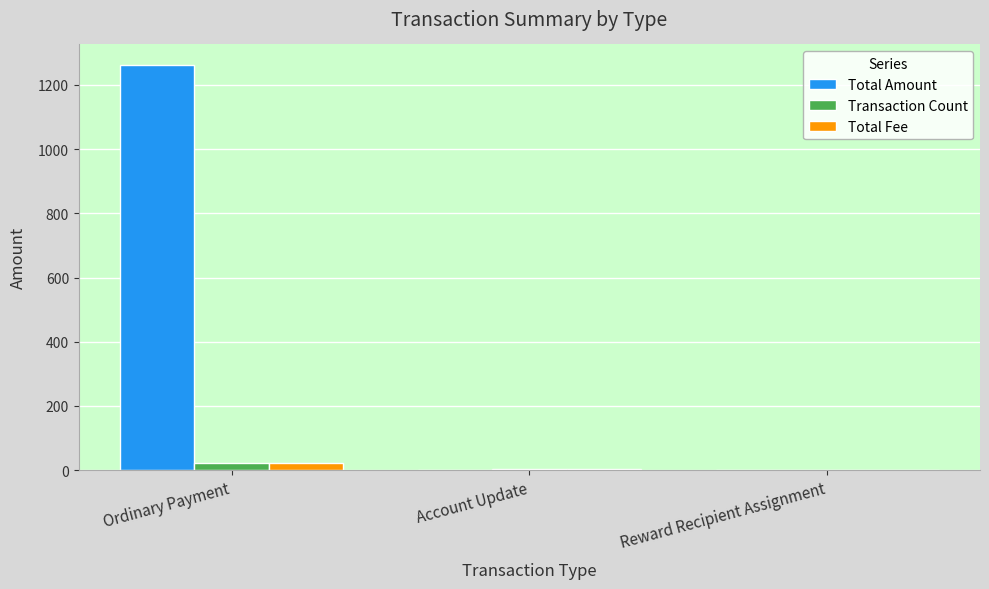

Which series has the largest total across all categories?

Total Amount